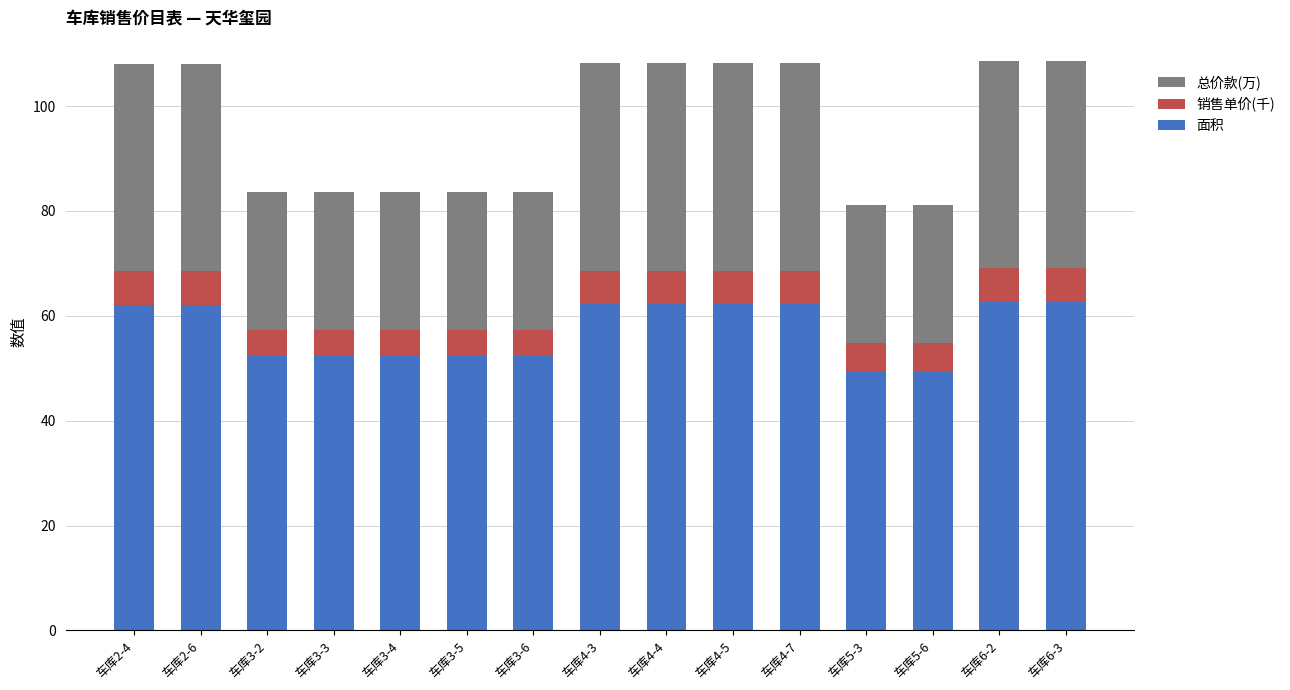

What is the highest value of the 面积 series?

62.7